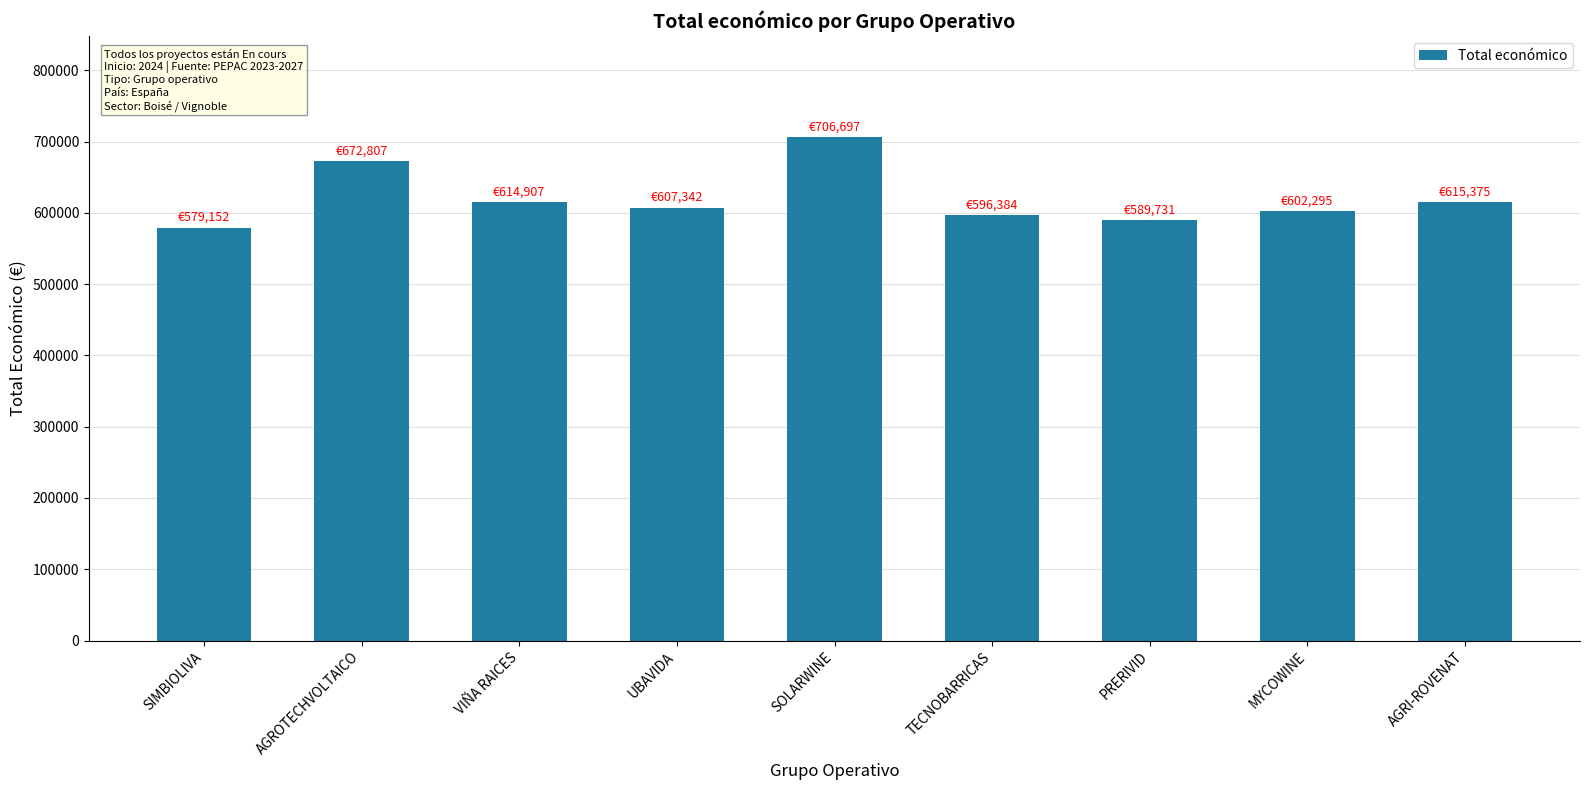

Which category has the lowest value across all series?

SIMBIOLIVA